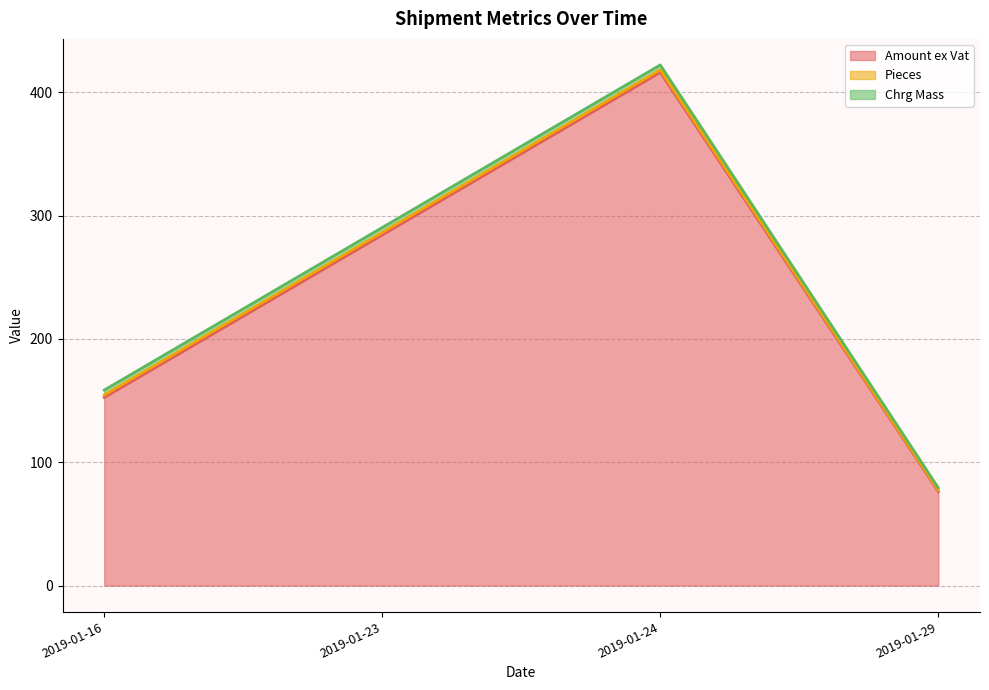

Is the value of Amount ex Vat at 2019-01-24 greater than the value of Pieces at 2019-01-29?

Yes